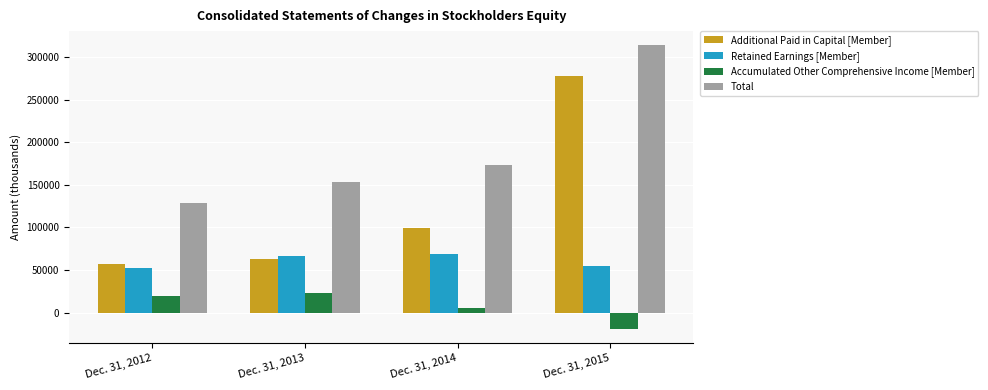

Rank the series by their maximum value, from highest to lowest.

Total, Additional Paid in Capital [Member], Retained Earnings [Member], Accumulated Other Comprehensive Income [Member]